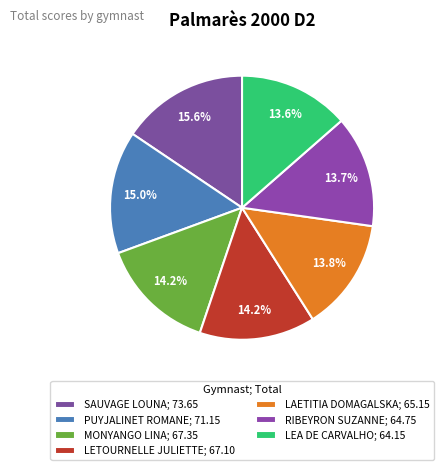

Which category has the biggest portion of the pie?

SAUVAGE LOUNA